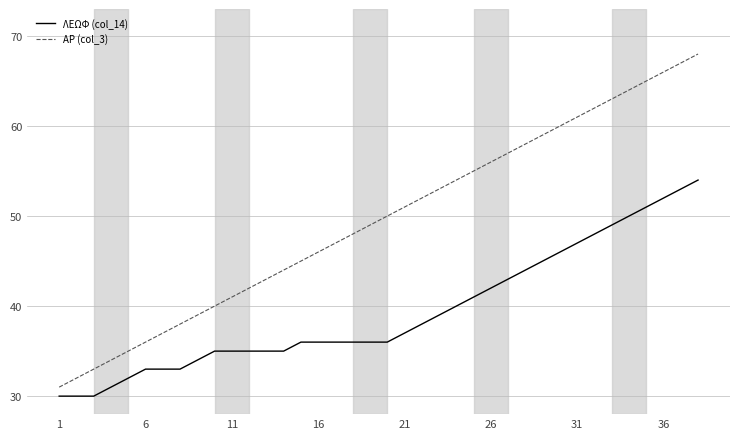

List the series in order of their peak value, highest first.

ΑΡ (col_3), ΛΕΩΦ (col_14)